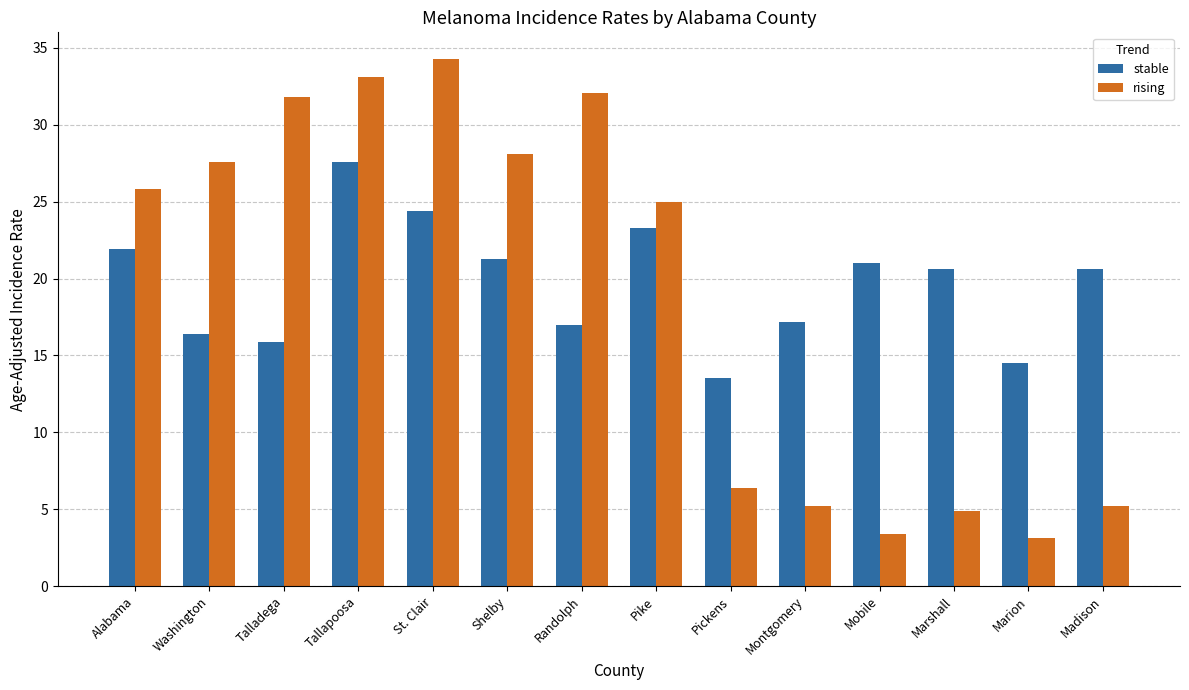

At which category is the sum across all series the highest?

Tallapoosa